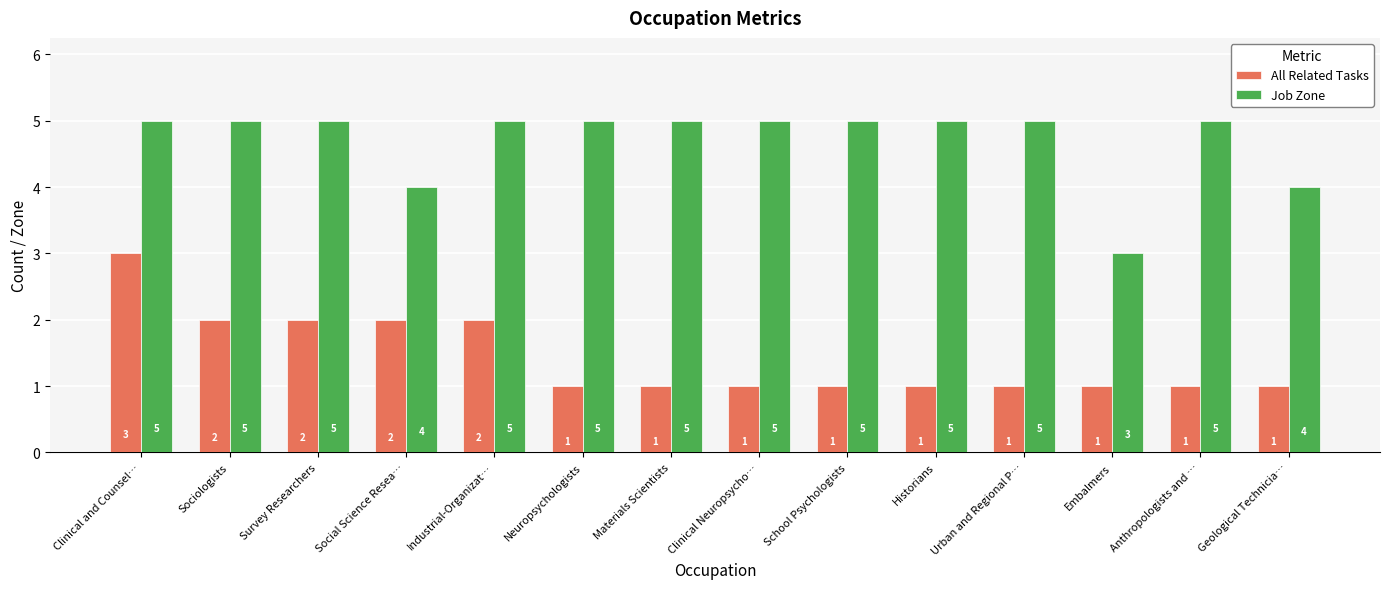

How many distinct data groups are displayed?

2